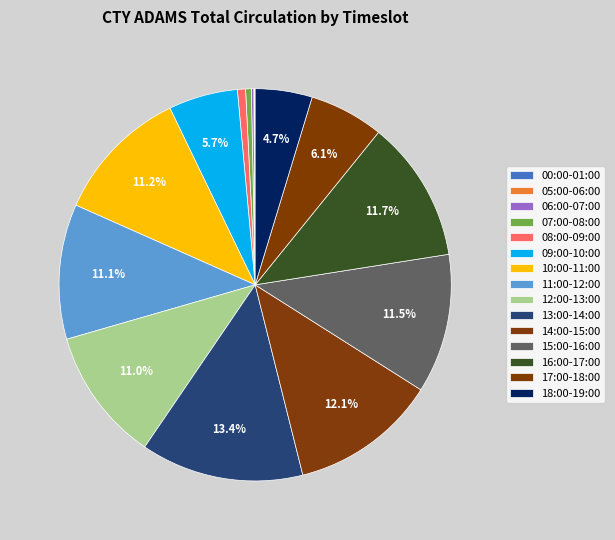

The 09:00-10:00 slice represents 6% of the pie. True or false?

True